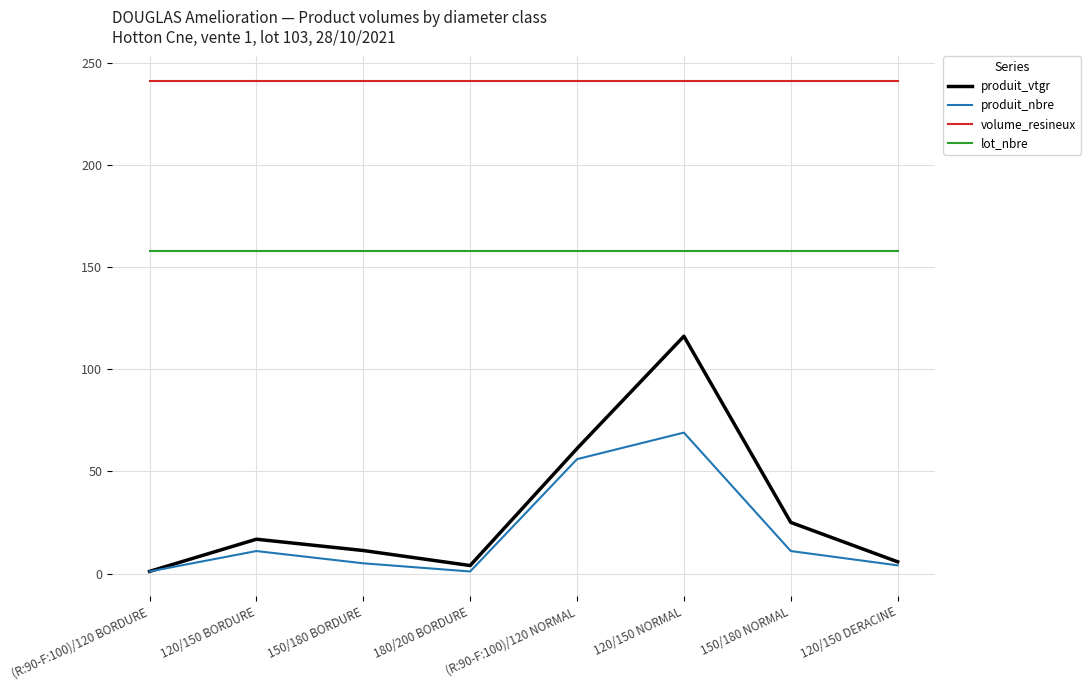

True or false: produit_nbre and lot_nbre cross at least once.

False